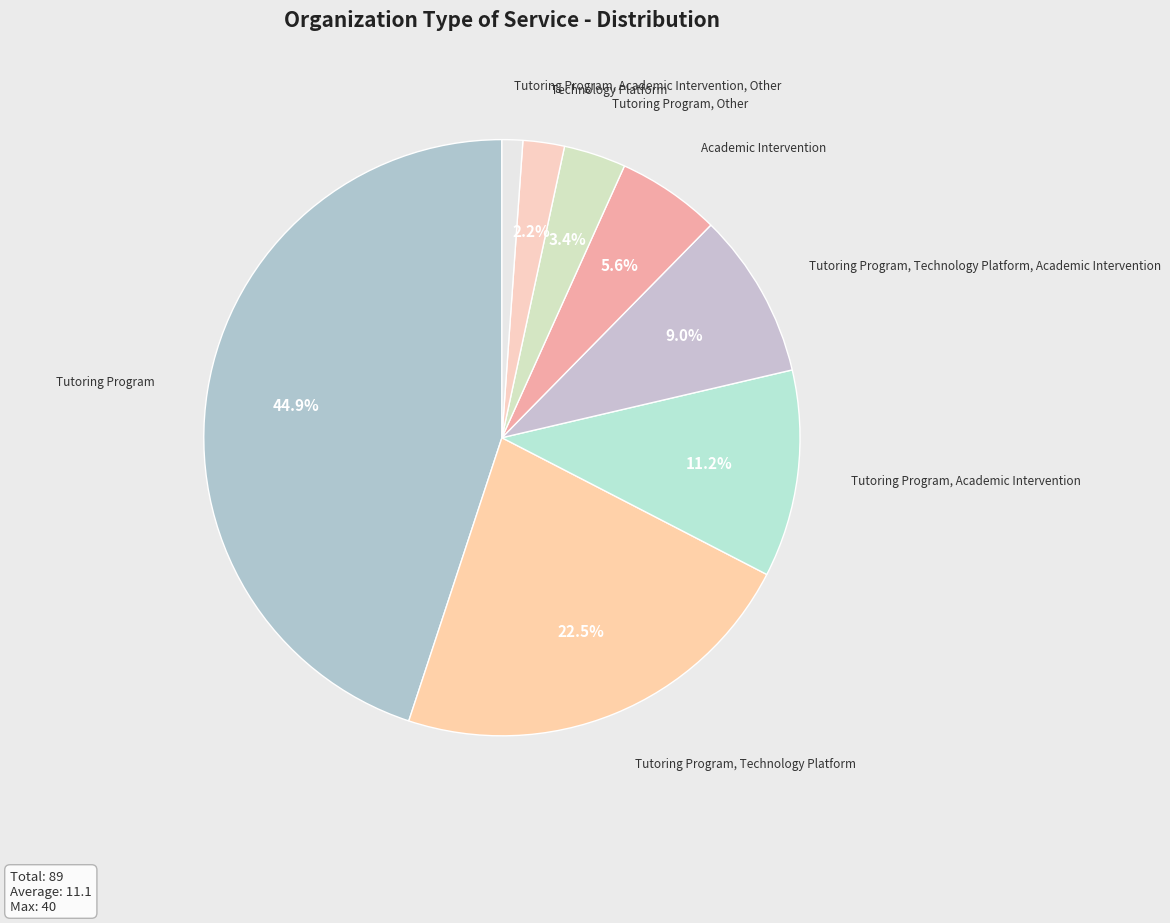

Count the number of slices in the pie.

8